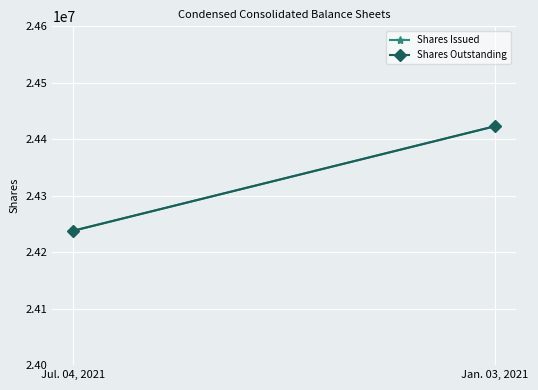

What is the average value of the Shares Issued series?

24330479